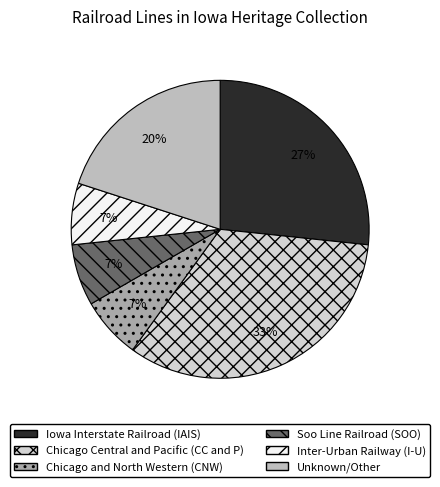

Is there any slice that represents more than half of the pie?

No